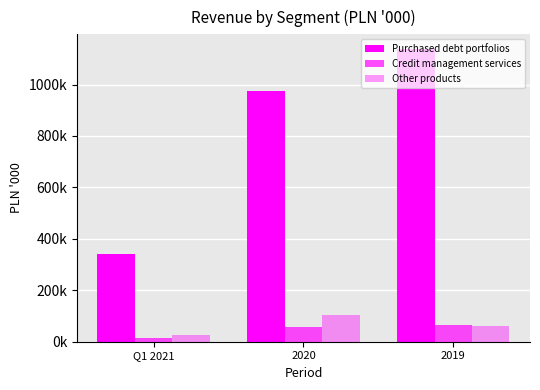

True or false: Other products has a value of 104855.9 at 2020.

True